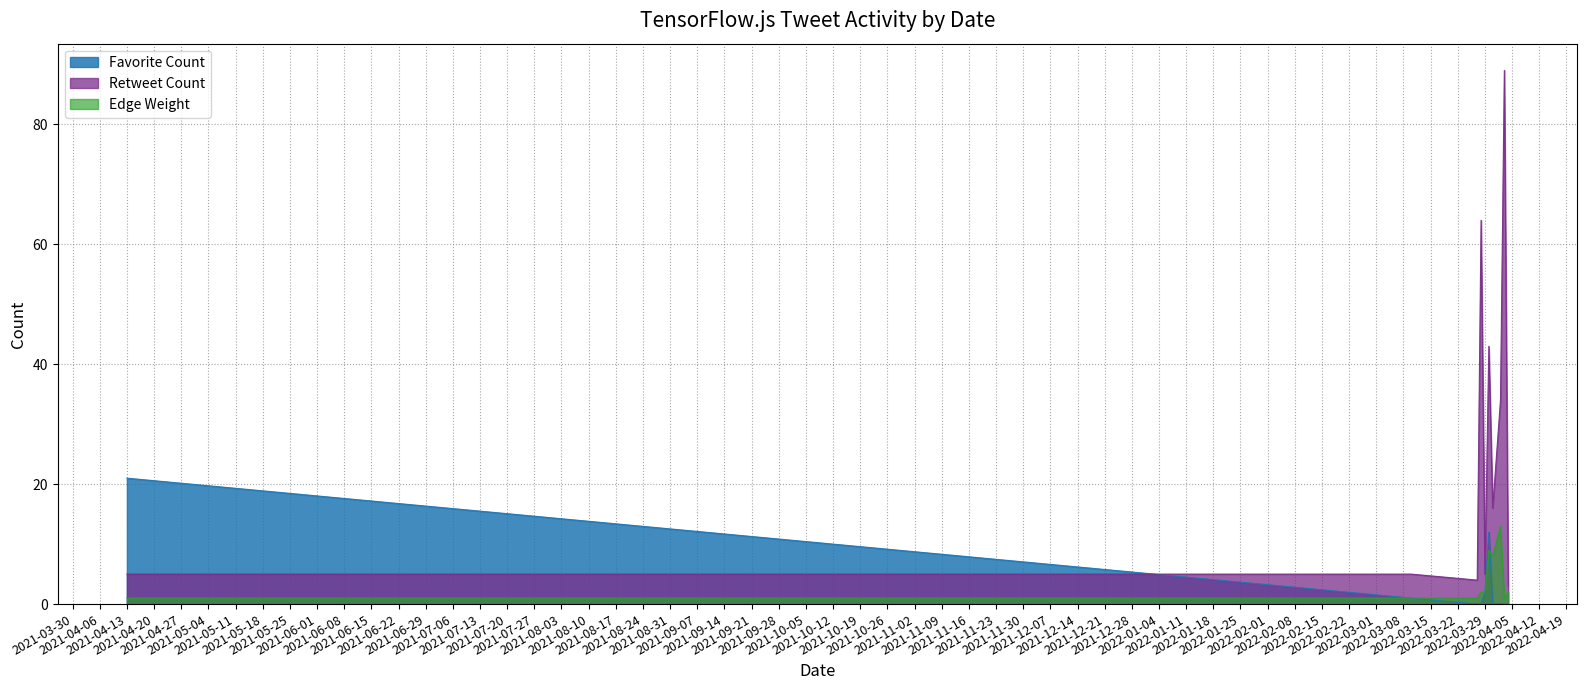

Rank the series by their maximum value, from highest to lowest.

Retweet Count, Favorite Count, Edge Weight